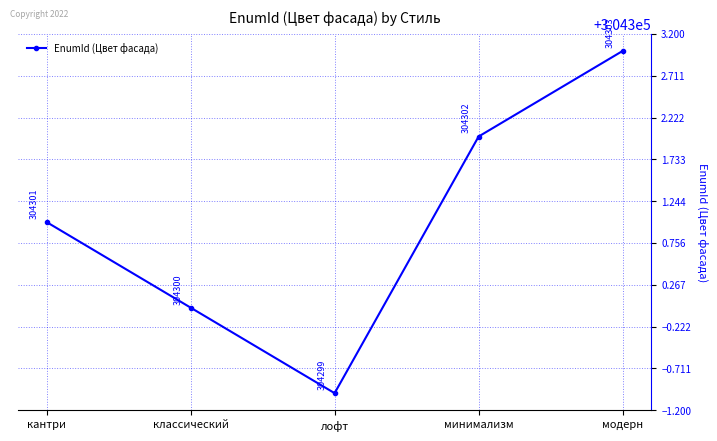

What is the change in value from кантри to классический?

-1